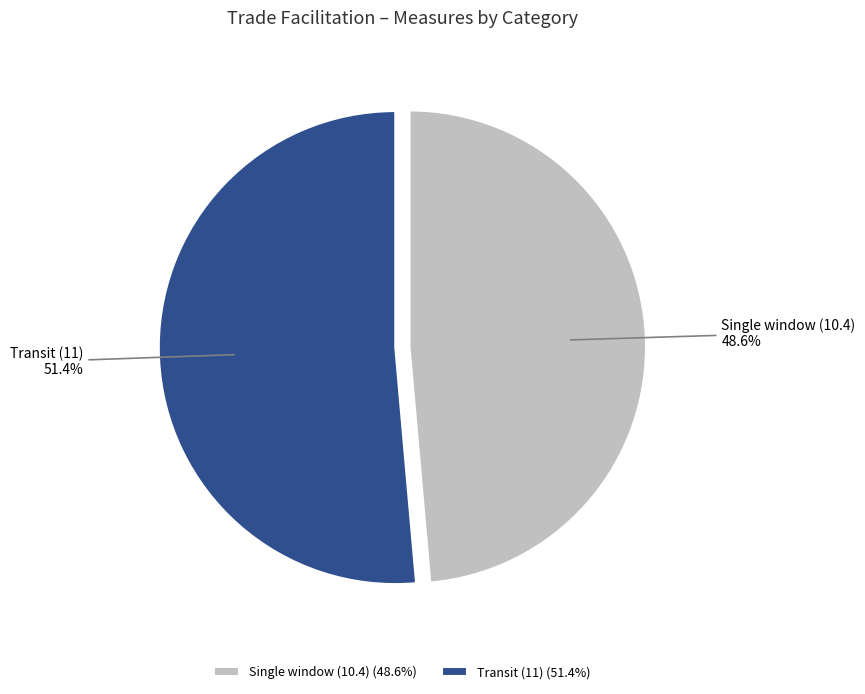

Rank the categories by value from highest to lowest.

Transit (11), Single window (10.4)